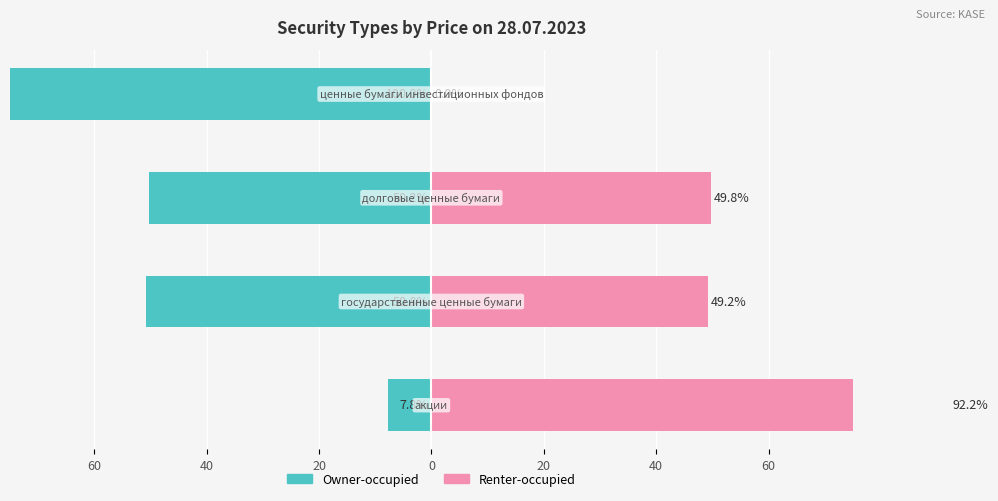

Between 0 and 20, which is larger?

20